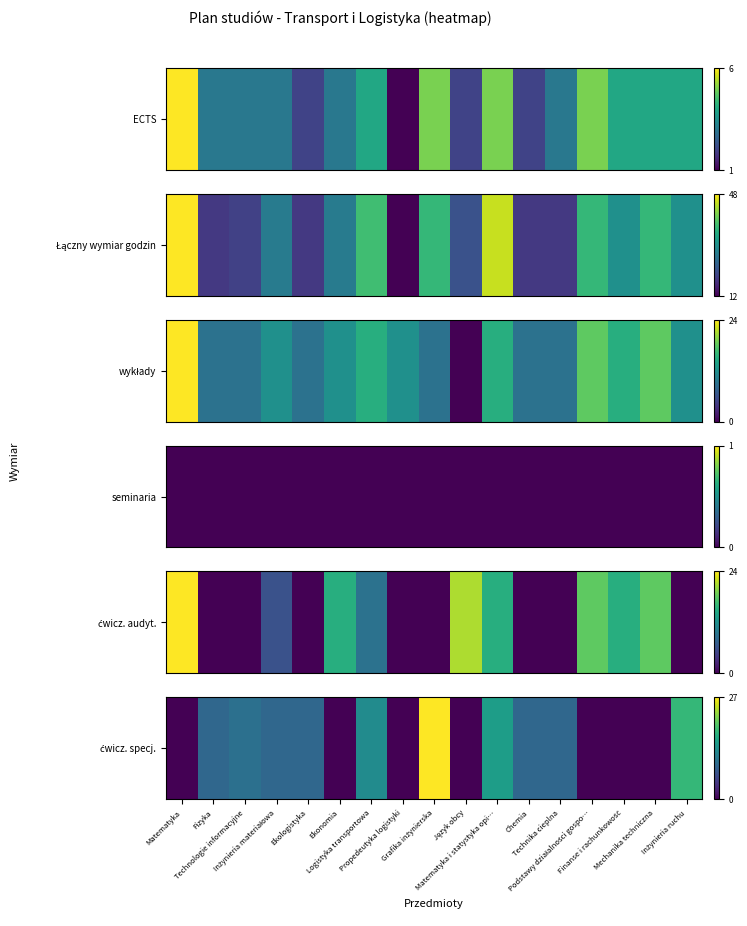

How many values exceed 9?

5